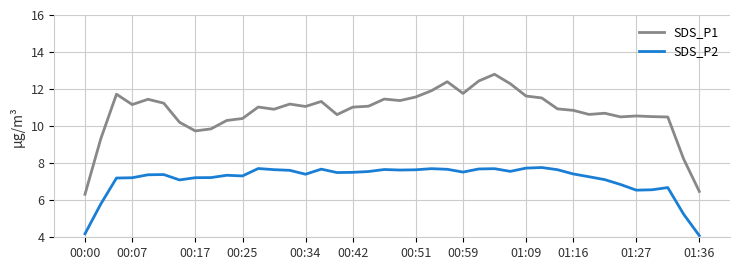

True or false: SDS_P1 has more than 1 points higher than both neighbors.

True